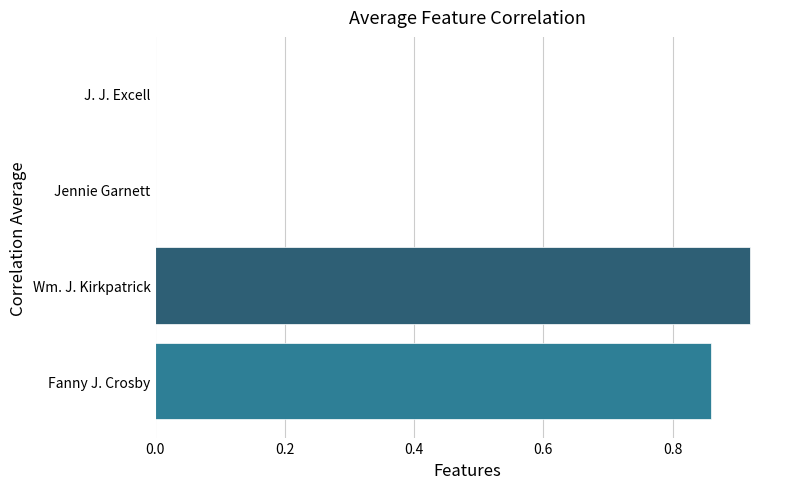

How many series are shown in this chart?

1